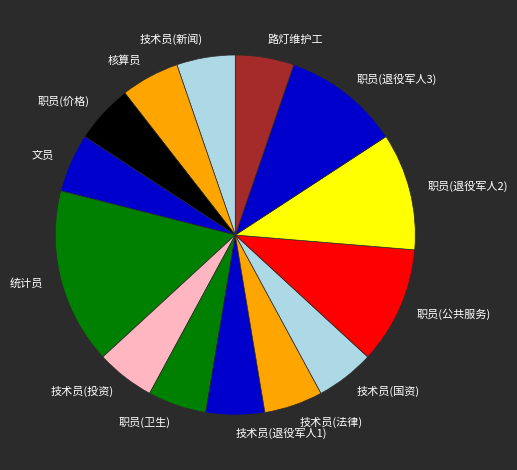

Is there a majority slice in this chart?

No